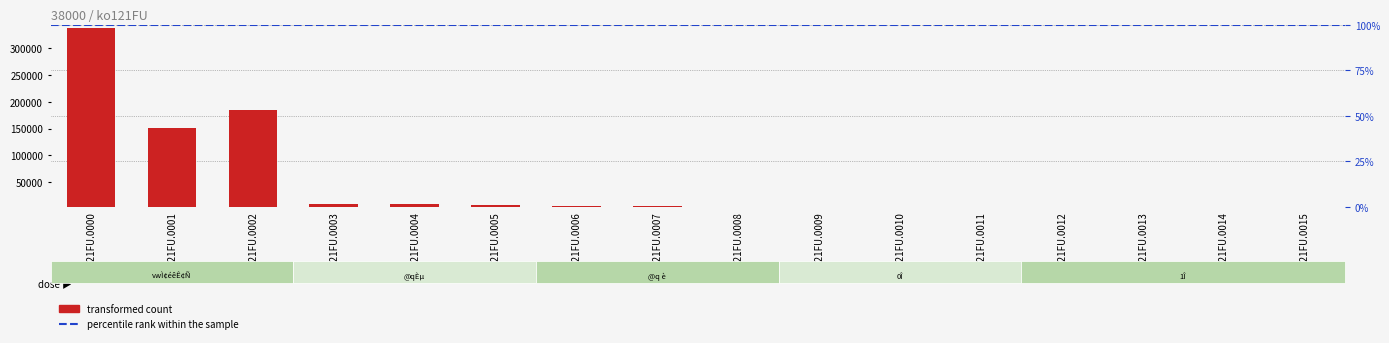

What is the average value?

47116